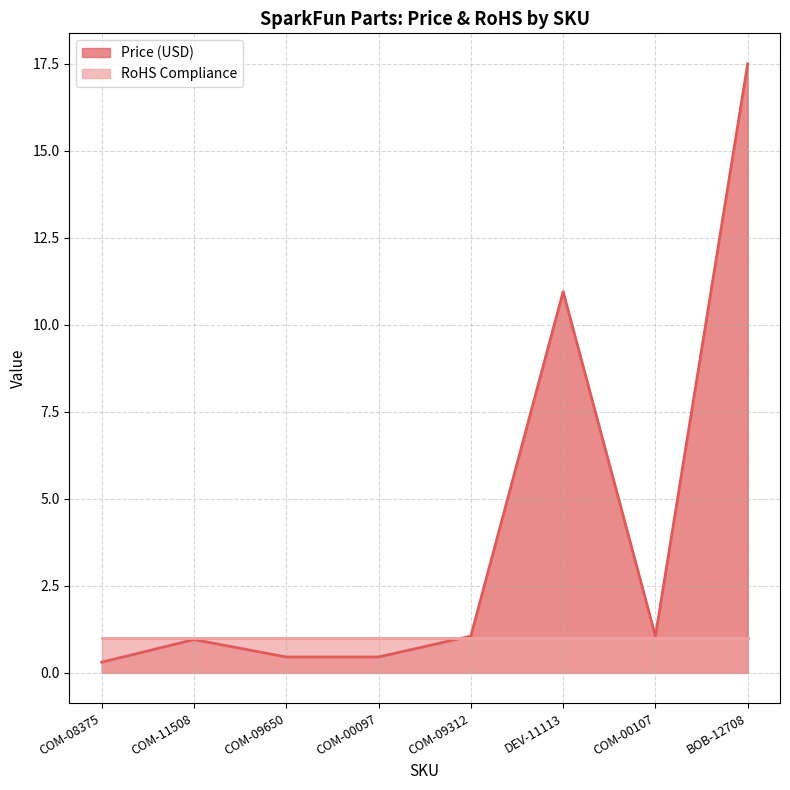

The value at COM-00097 is 0.5. True or false?

True